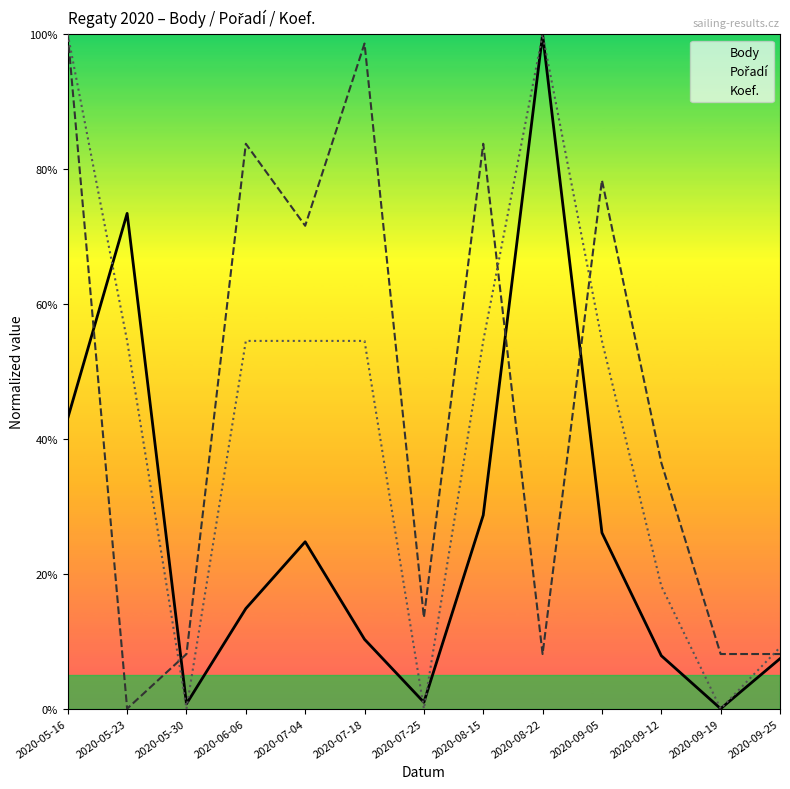

What is the sum of the Body values at 2020-05-23 and 2020-09-05?

99.5